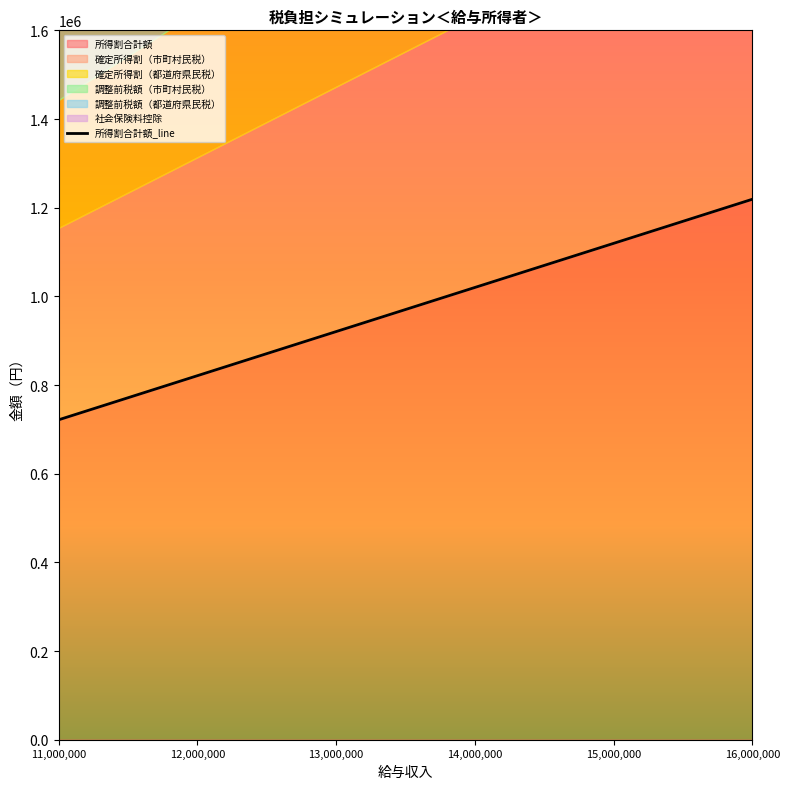

Does the chart have visible grid lines?

No